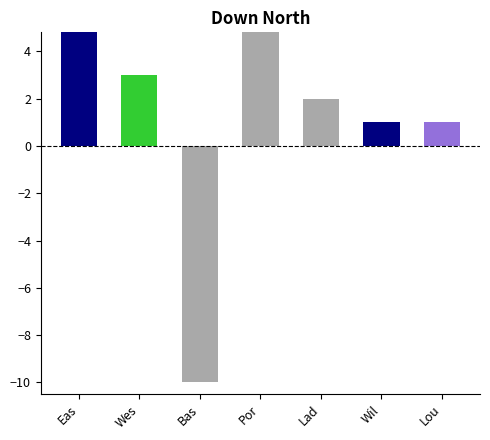

Reading left to right, what are all the values shown in this chart?

Eas=7	Wes=3	Bas=-10	Por=5	Lad=2	Wil=1	Lou=1